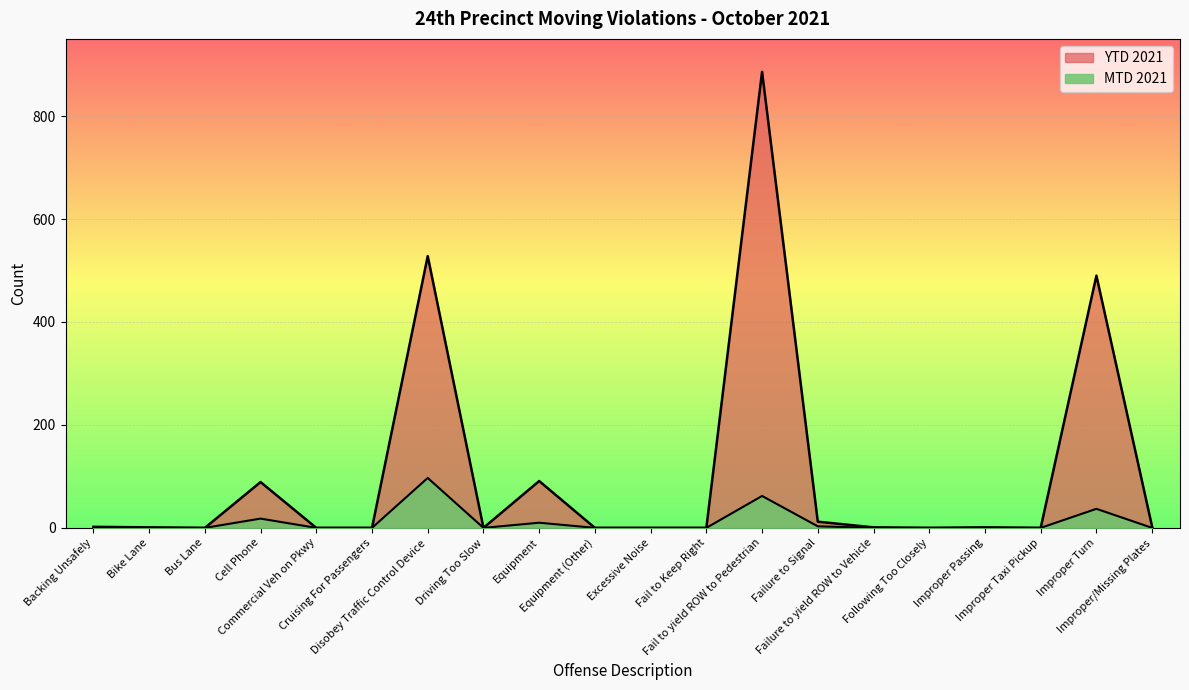

How many series are shown in this chart?

2